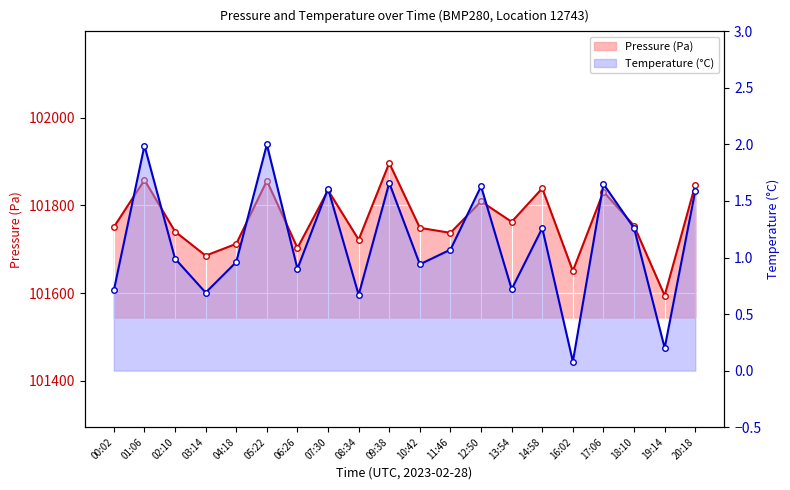

True or false: Pressure (Pa) has a value of 101753.7 at 18:10.

True